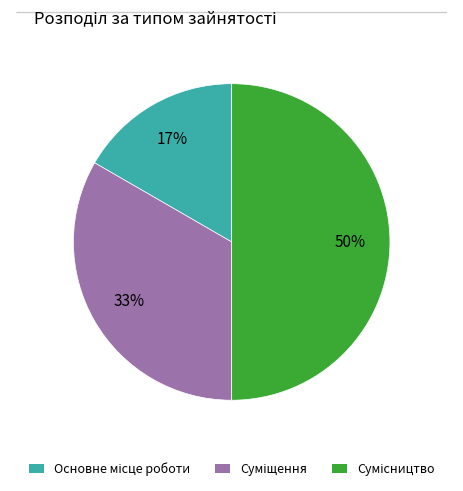

Count the number of slices in the pie.

3